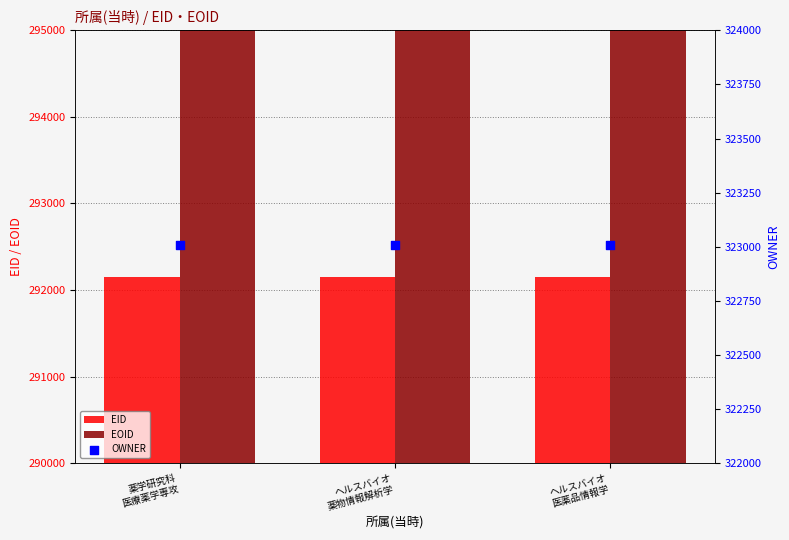

What is the total value across all series at ヘルスバイオ
医薬品情報学?

1644247